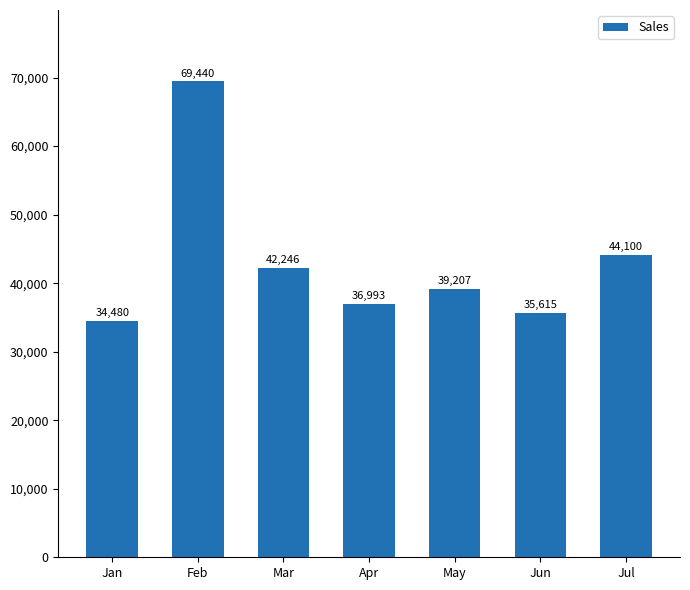

Which label corresponds to the largest value in the chart?

Feb